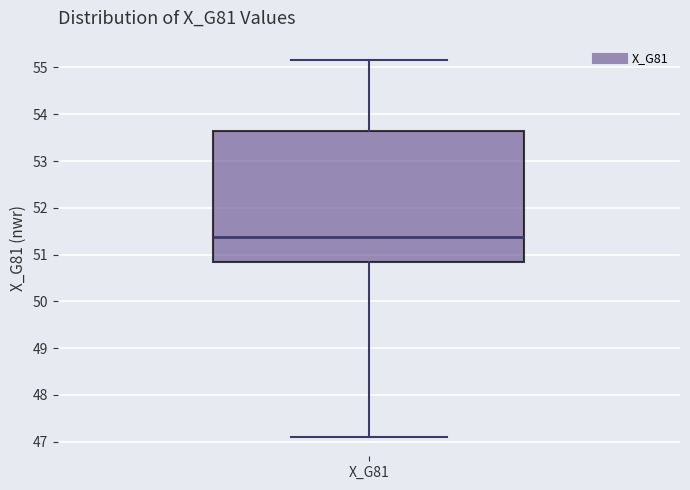

Transcribe this box plot: give where the median line is, the range the box spans, and where the two whiskers end, as read against the y-axis. The values are not printed on the chart, so give them approximately, as read against the axis.

median 51.4, box 50.8 to 53.6, whiskers 47.1 to 55.2